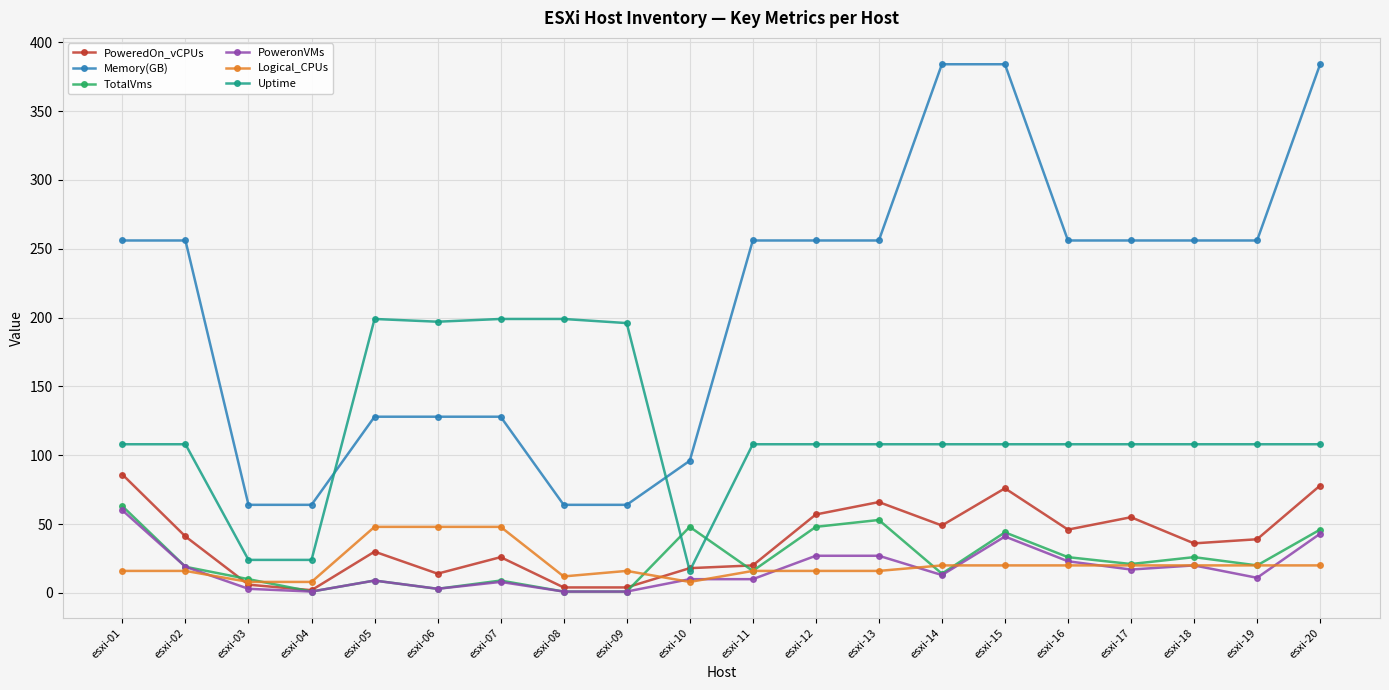

What is the average value of the PoweredOn_vCPUs series?

38